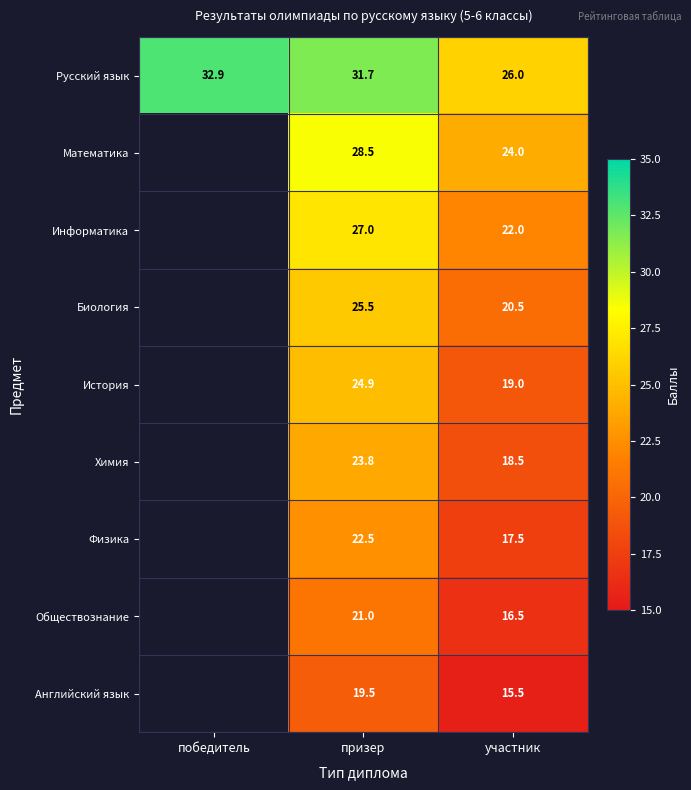

What is the spread (max minus min) of values at призер?

12.2